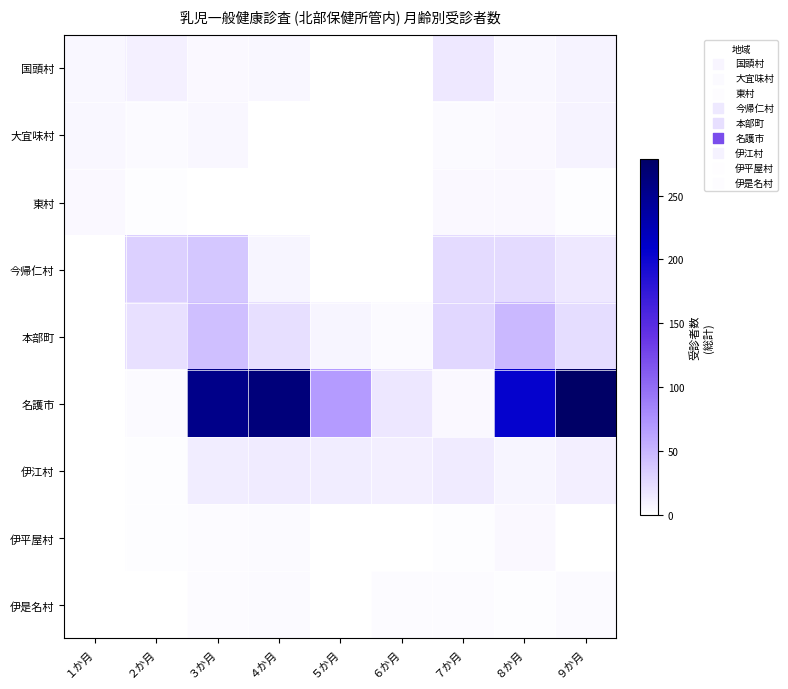

Reading right to left, what are all the values shown in this chart?

国頭村: ９か月=8	８か月=6	７か月=16	６か月=1	５か月=1	４か月=6	３か月=5	２か月=10	１か月=6
大宜味村: ９か月=8	８か月=5	７か月=4	６か月=1	５か月=0	４か月=0	３か月=6	２か月=4	１か月=6
東村: ９か月=2	８か月=5	７か月=5	６か月=0	５か月=0	４か月=0	３か月=1	２か月=2	１か月=5
今帰仁村: ９か月=16	８か月=25	７か月=24	６か月=0	５か月=0	４か月=7	３か月=39	２か月=32	１か月=0
本部町: ９か月=23	８か月=49	７か月=28	６か月=4	５か月=7	４か月=22	３か月=44	２か月=21	１か月=0
名護市: ９か月=279	８か月=205	７か月=5	６か月=17	５か月=68	４か月=264	３か月=255	２か月=4	１か月=0
伊江村: ９か月=11	８か月=7	７か月=14	６か月=11	５か月=13	４か月=14	３か月=13	２か月=2	１か月=0
伊平屋村: ９か月=1	８か月=5	７か月=2	６か月=0	５か月=1	４か月=4	３か月=3	２か月=2	１か月=1
伊是名村: ９か月=4	８か月=2	７か月=3	６か月=3	５か月=1	４か月=4	３か月=3	２か月=0	１か月=0